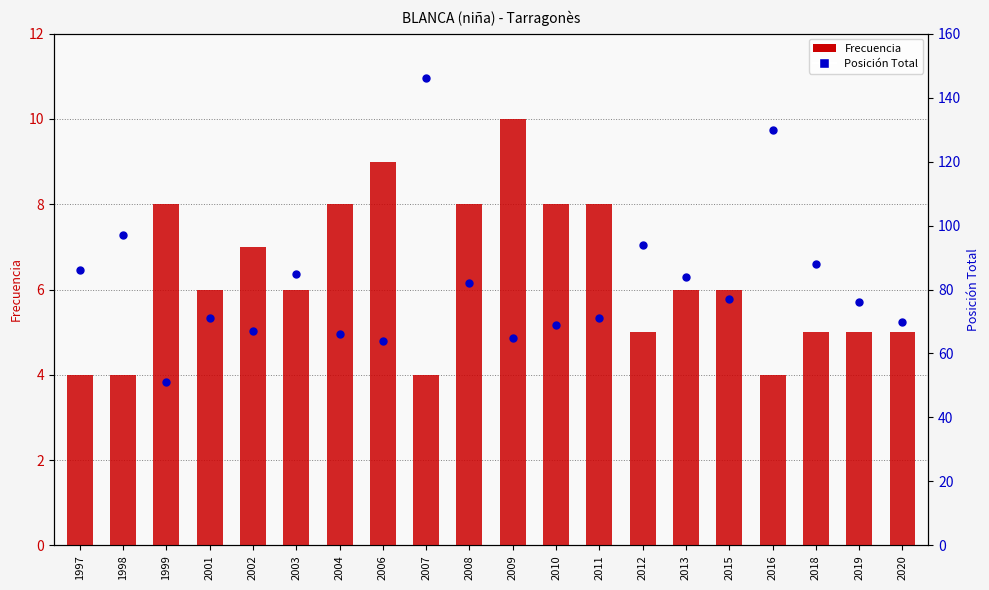

Which series has the largest total across all categories?

Posición Total